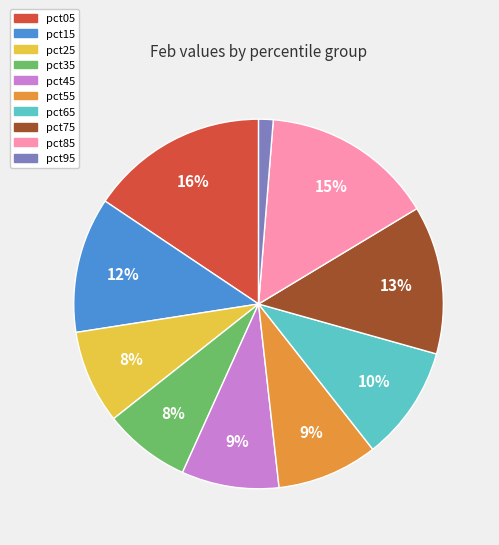

Between pct45 and pct15, which is larger?

pct15